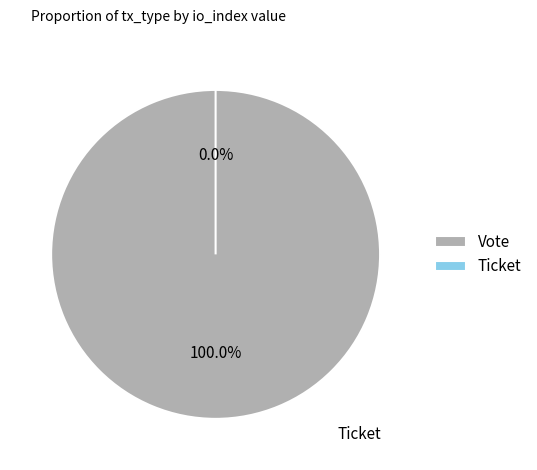

Which has a higher value, Ticket or Vote?

Vote